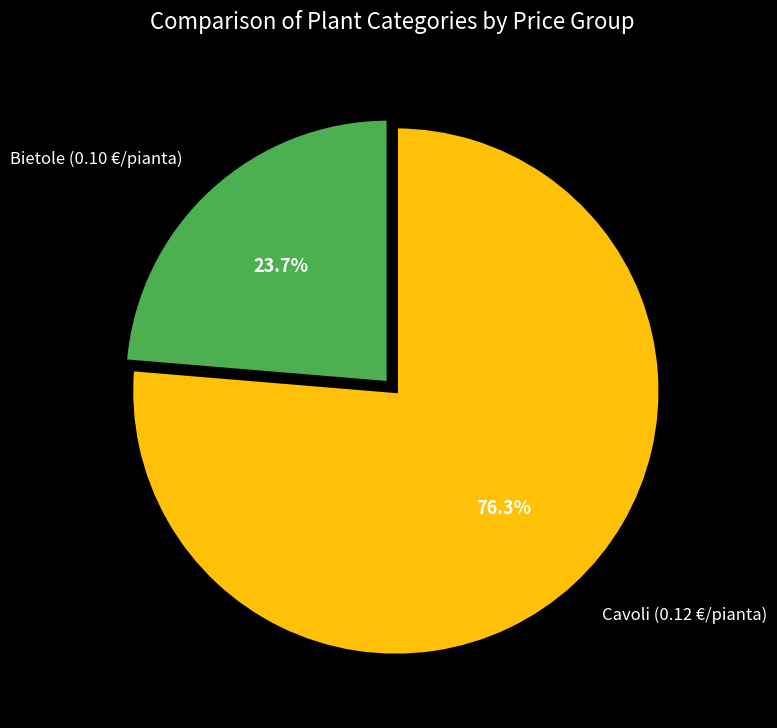

Is there a majority slice in this chart?

Yes